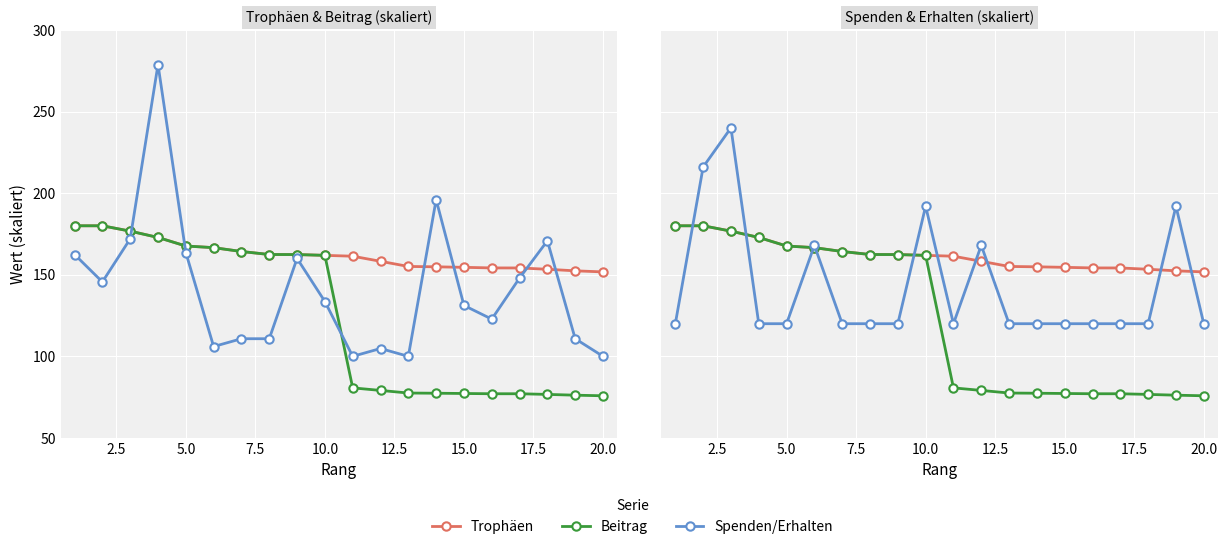

What is the spread (max minus min) of values at 12.5?

62.0